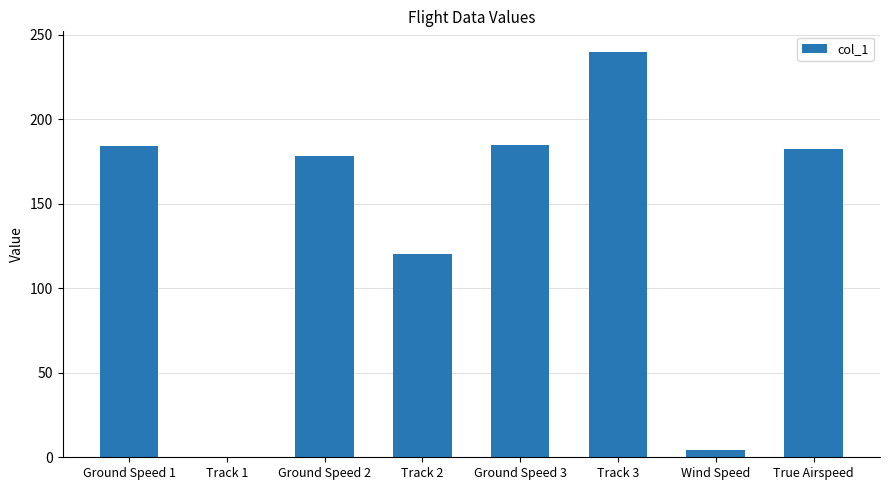

At which category does the chart reach its peak across all series?

Track 3